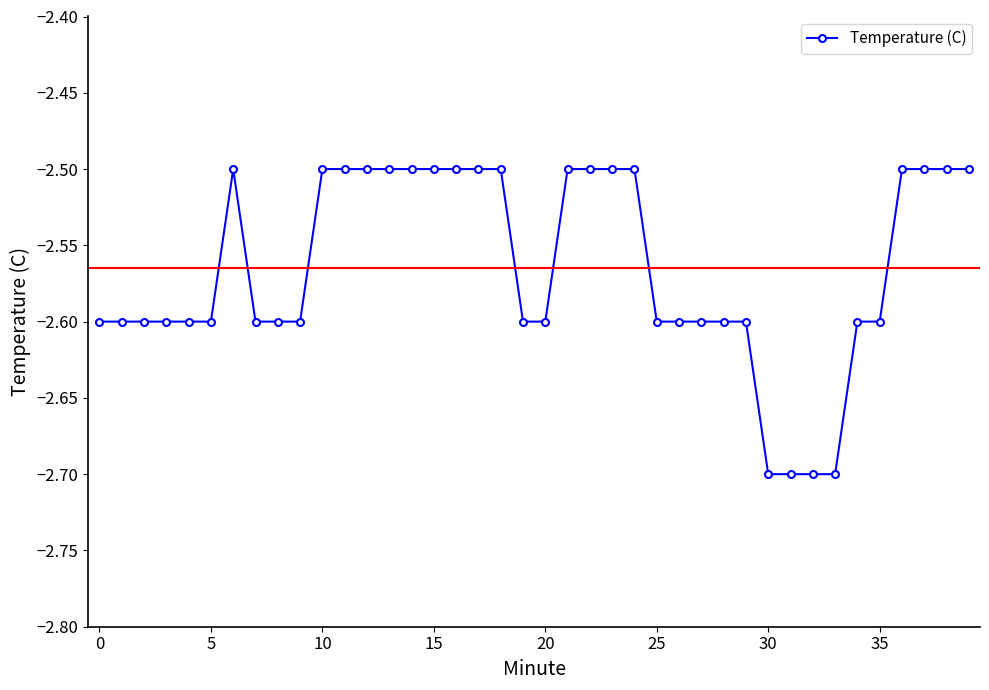

How many categories are shown in the chart?

40